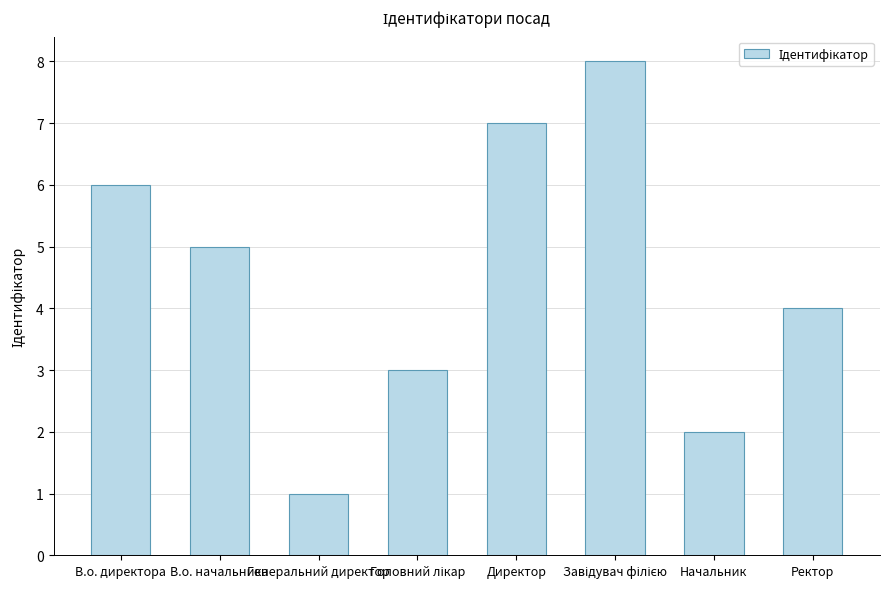

What is the ratio of the value at Начальник to the value at Генеральний директор?

2.0